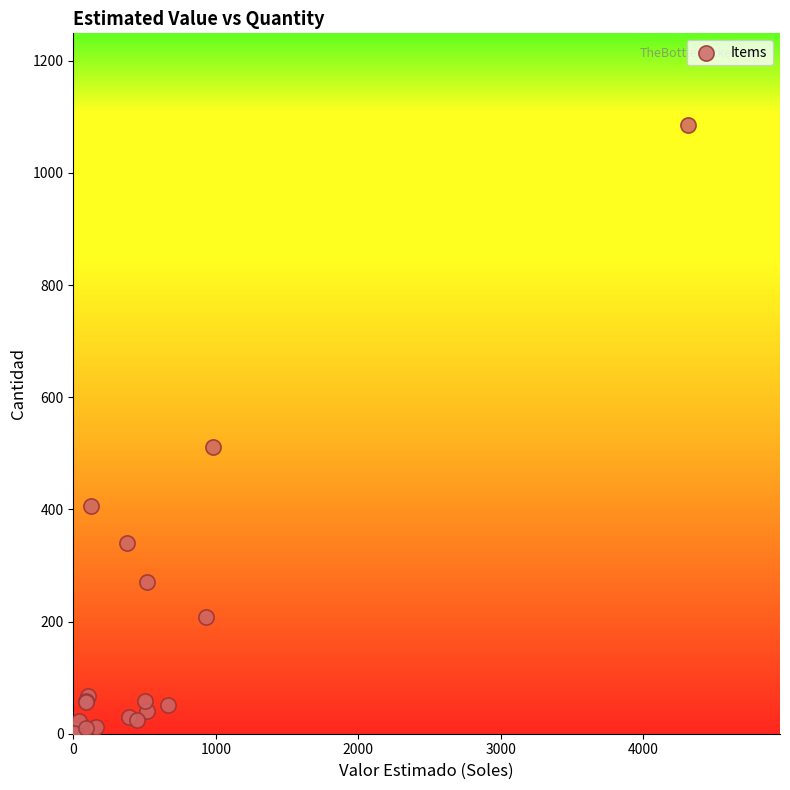

What Y value in the scatter plot is closest to 543?

512